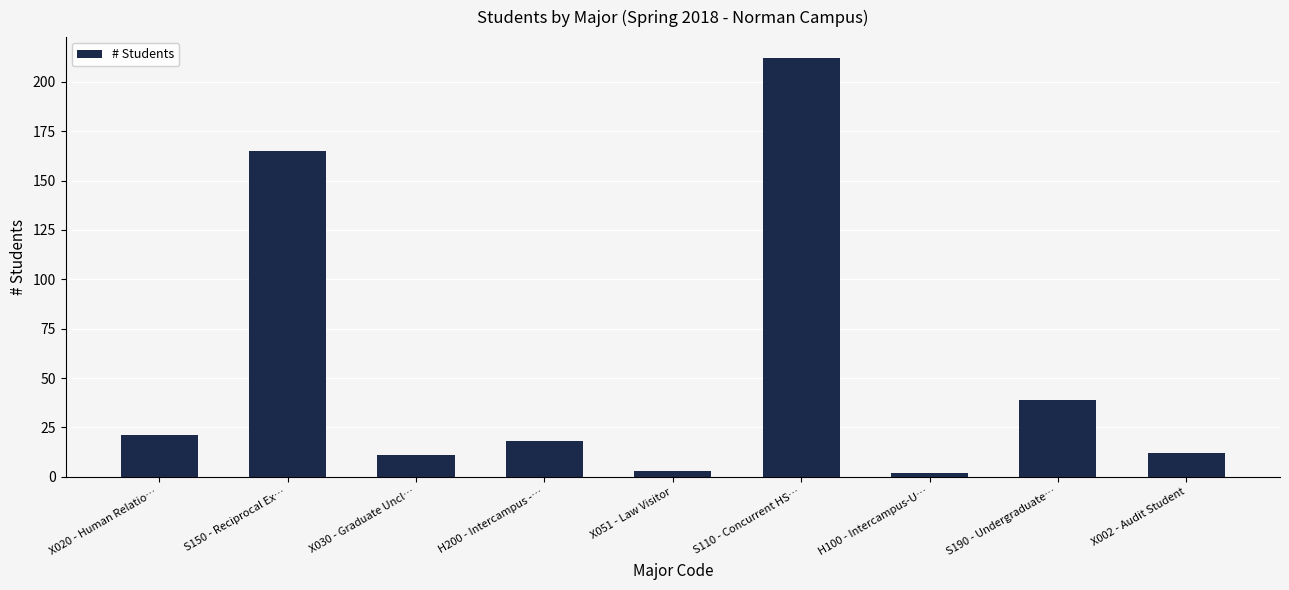

True or false: the data shows 212 at S110 - Concurrent HS….

True